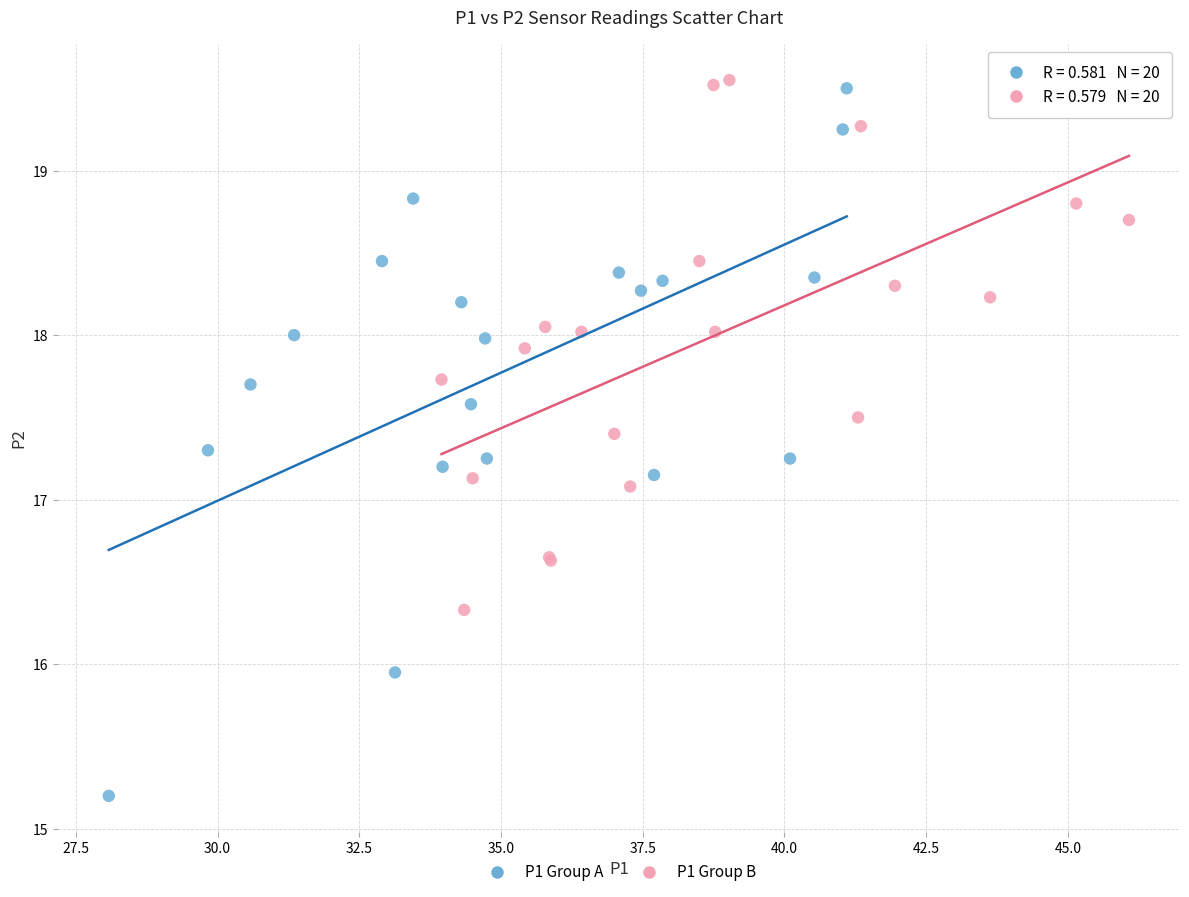

Which series contains the highest Y value?

P1 Group B